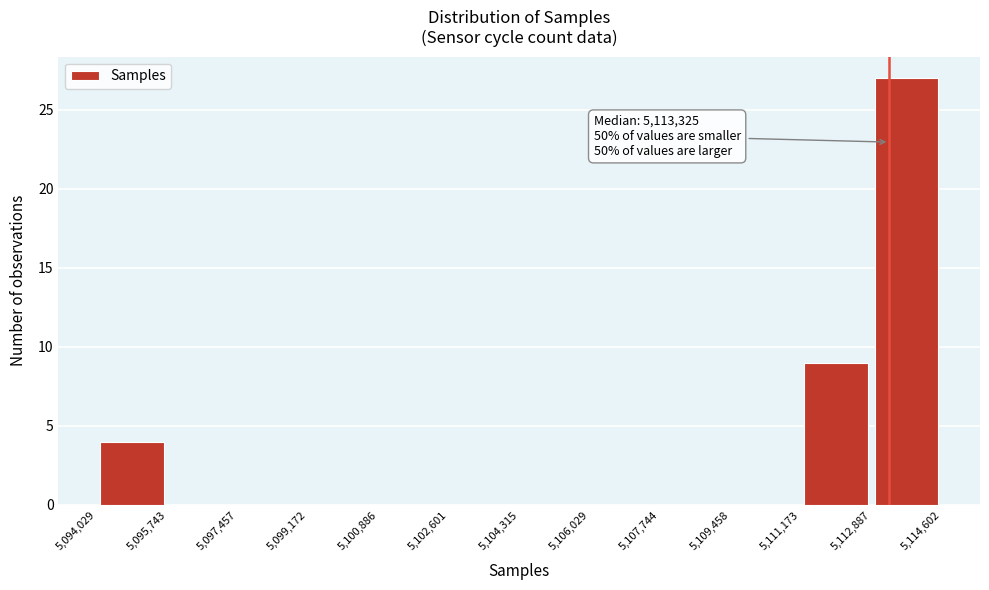

Which range on the x-axis has the tallest bar?

5,112,887 to 5,114,602